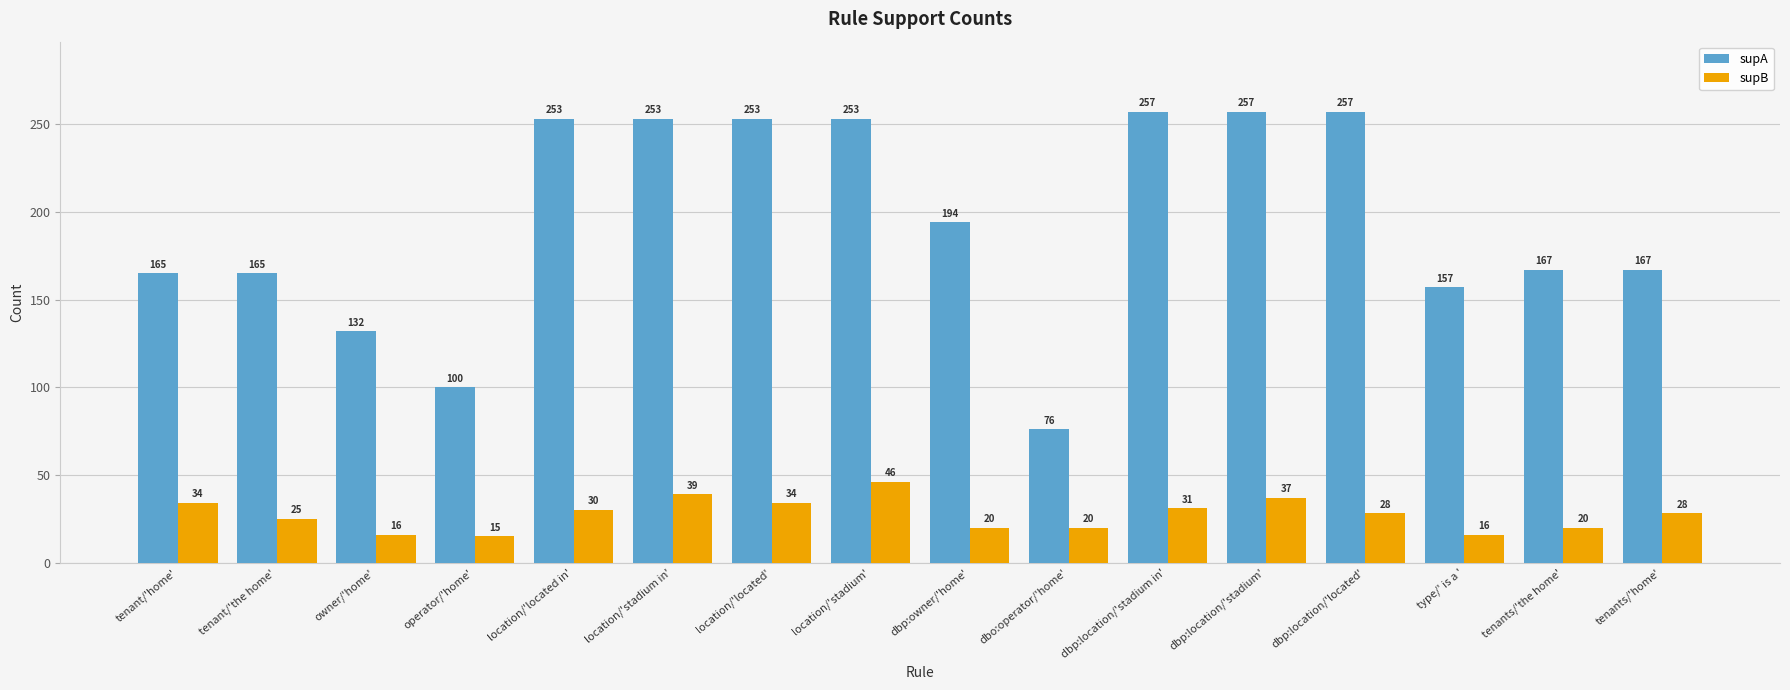

How many data points in supB are less than 28?

7